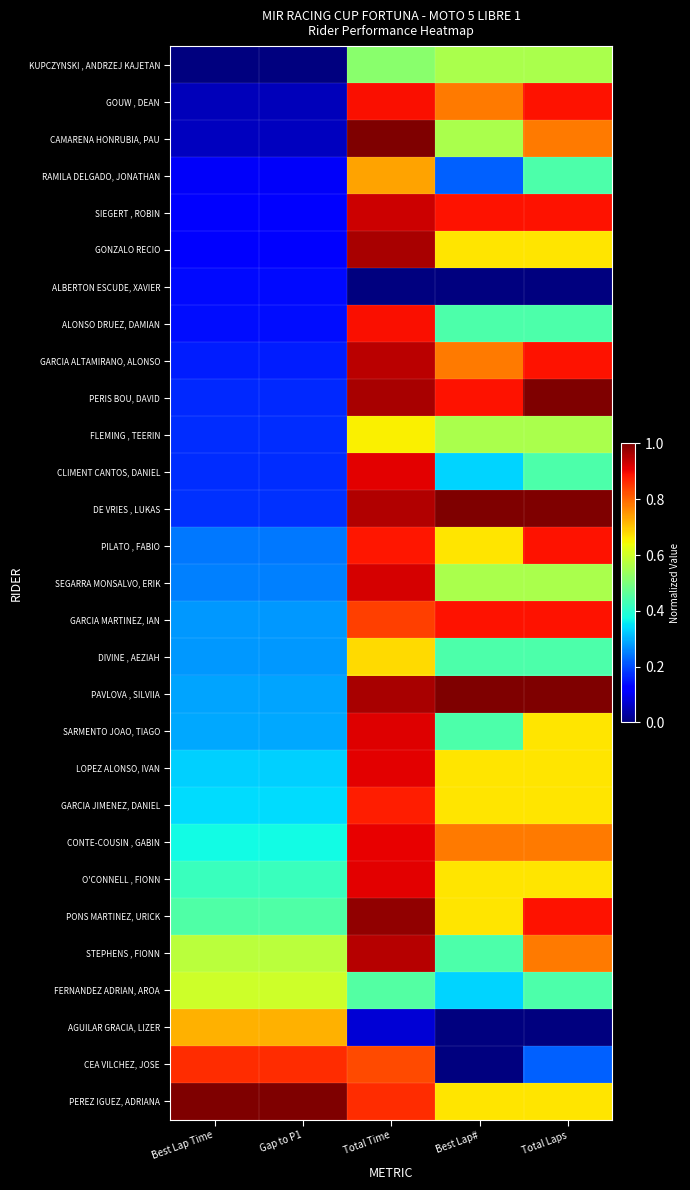

What is the total value across all series at Total Laps?

18.8